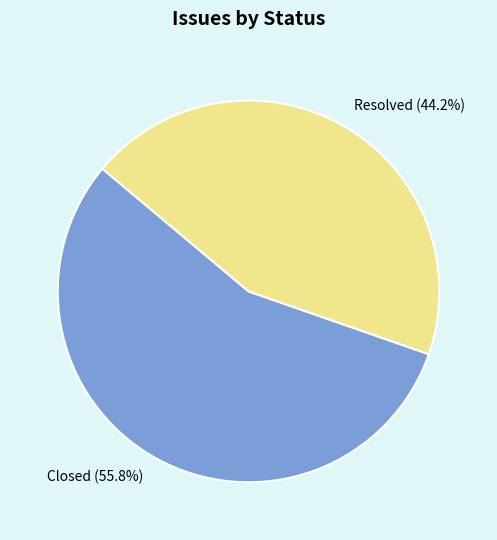

Rank the categories by value from highest to lowest.

Closed, Resolved